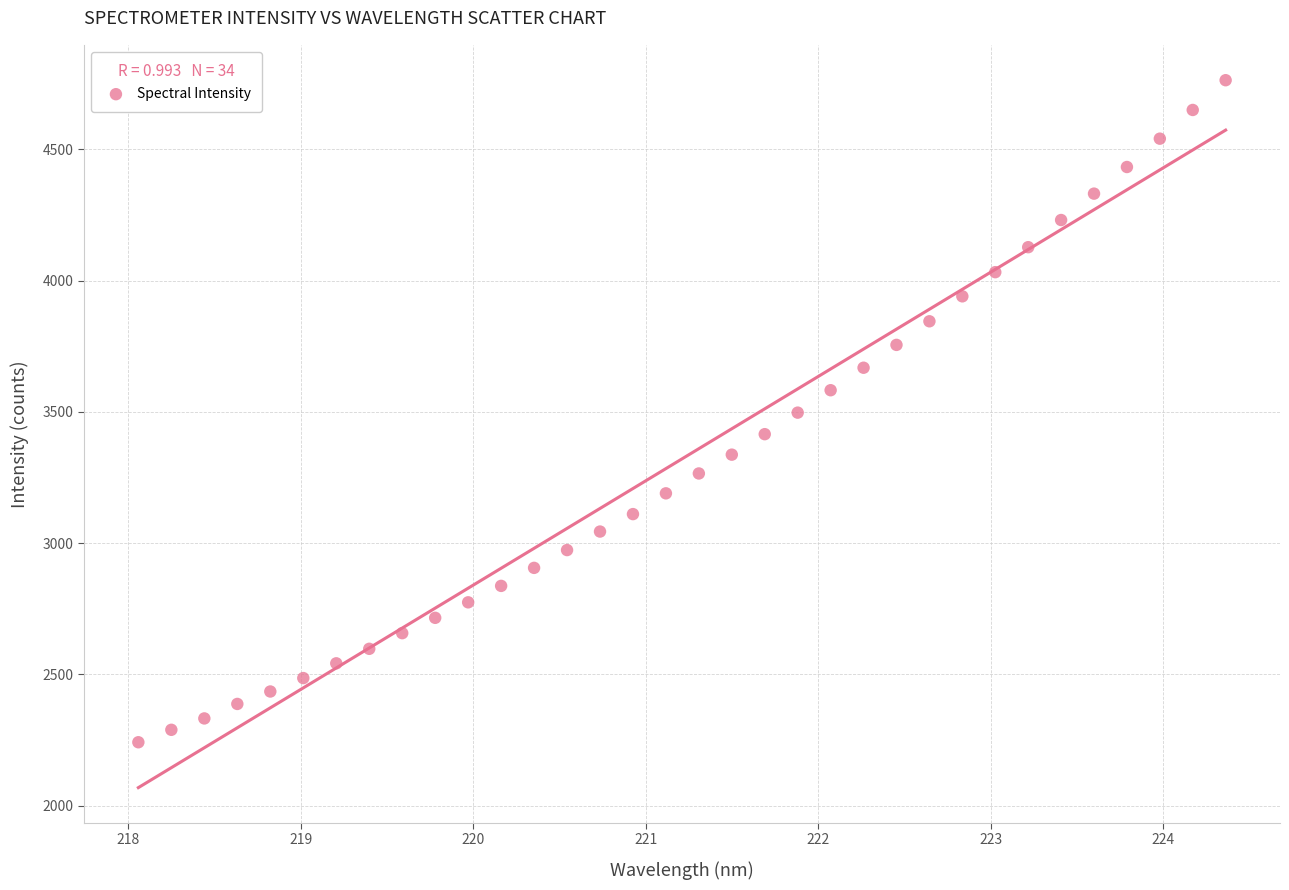

What is the range of Y values (max minus min)?

2522.2